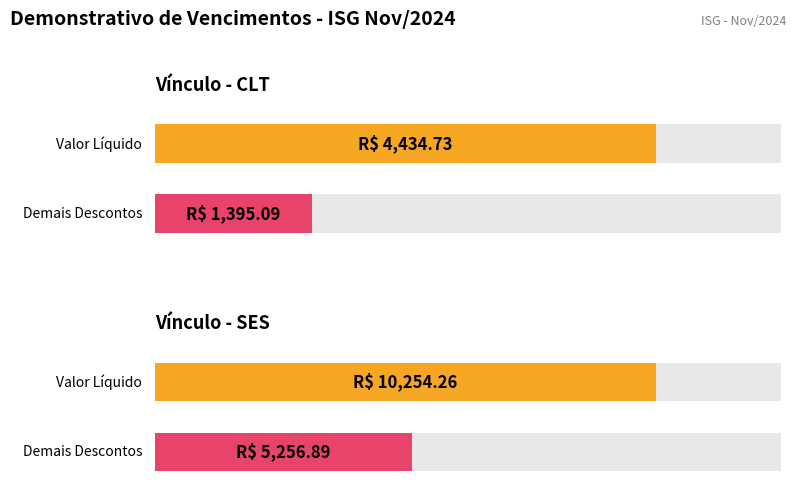

At which label does Demais Descontos (R$) first exceed 890?

CLT